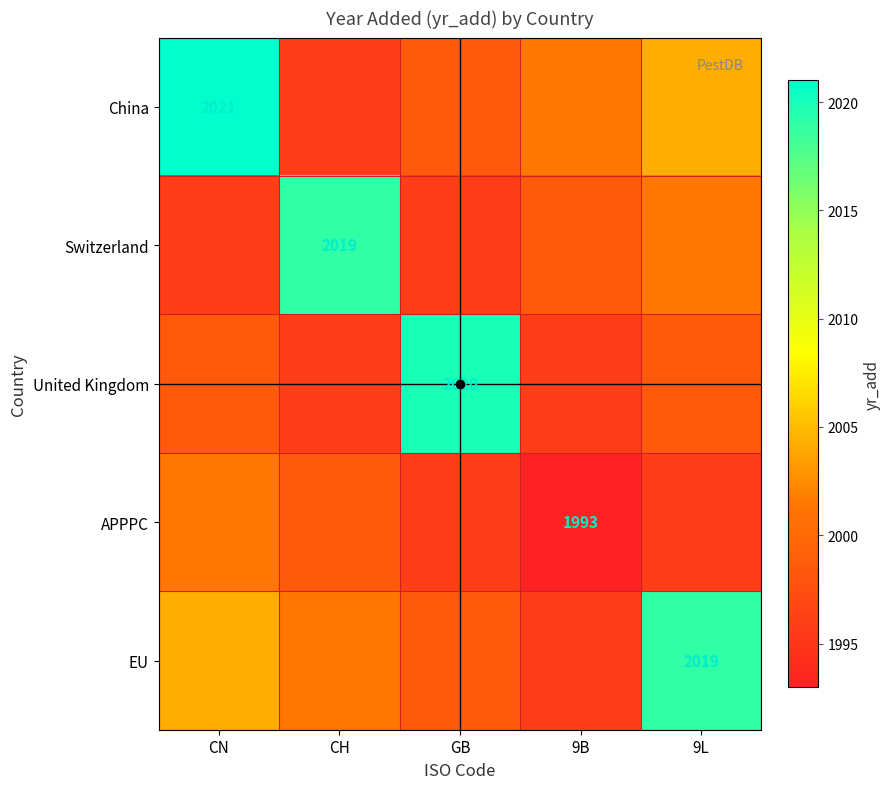

What is the spread (max minus min) of values at 9L?

23.2